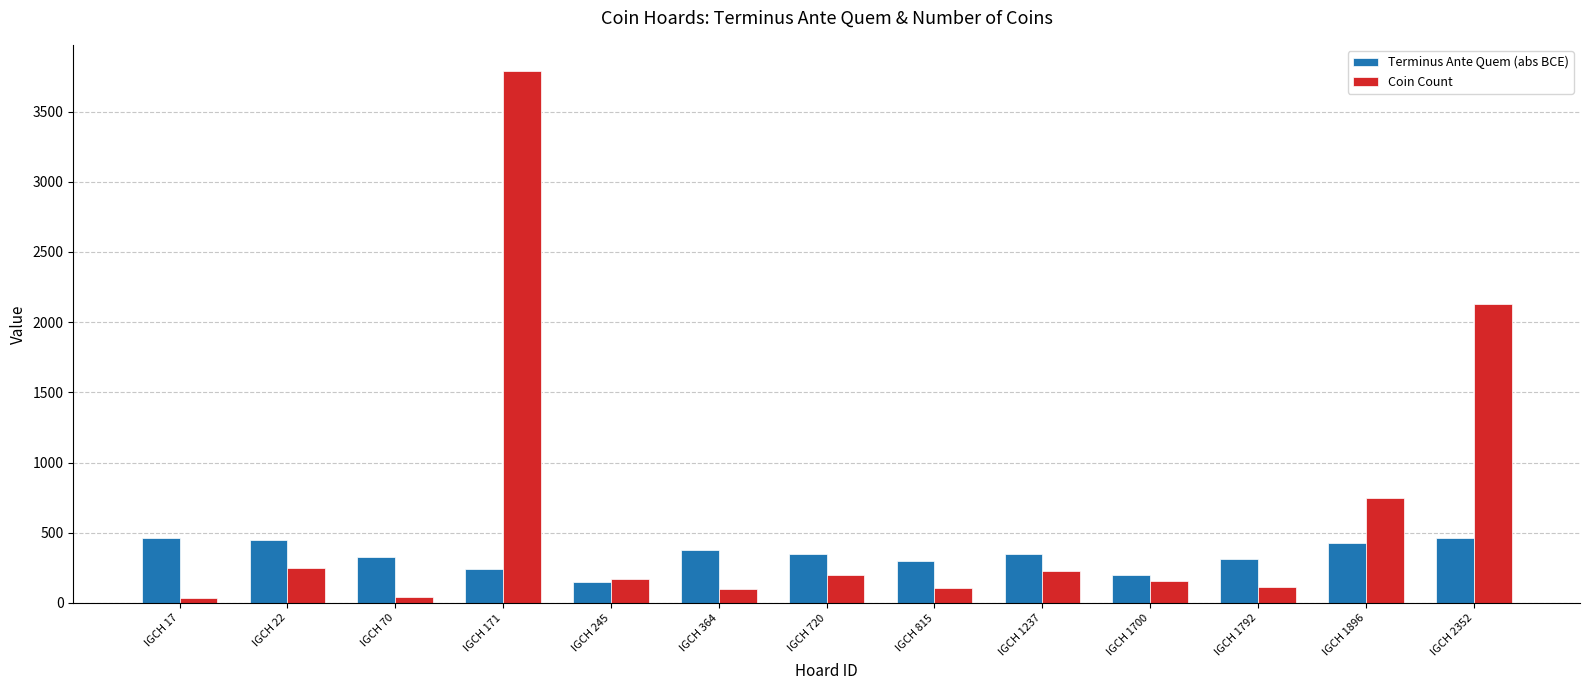

How many categories are shown in the chart?

13